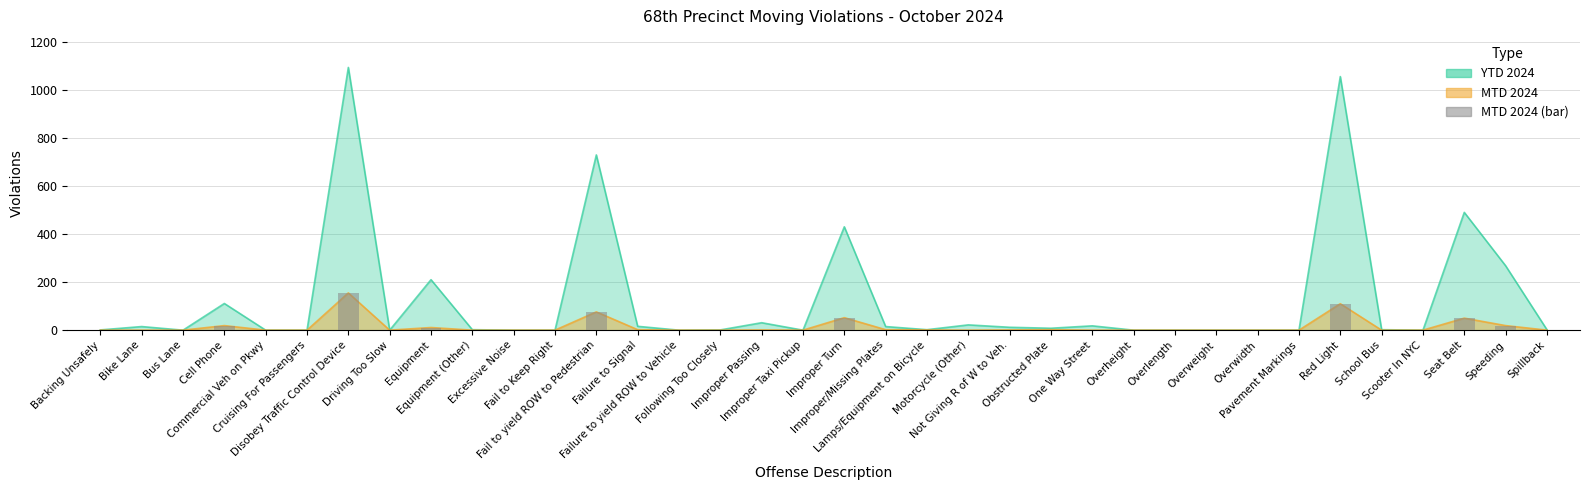

At which category does the chart reach its minimum across all series?

Backing Unsafely